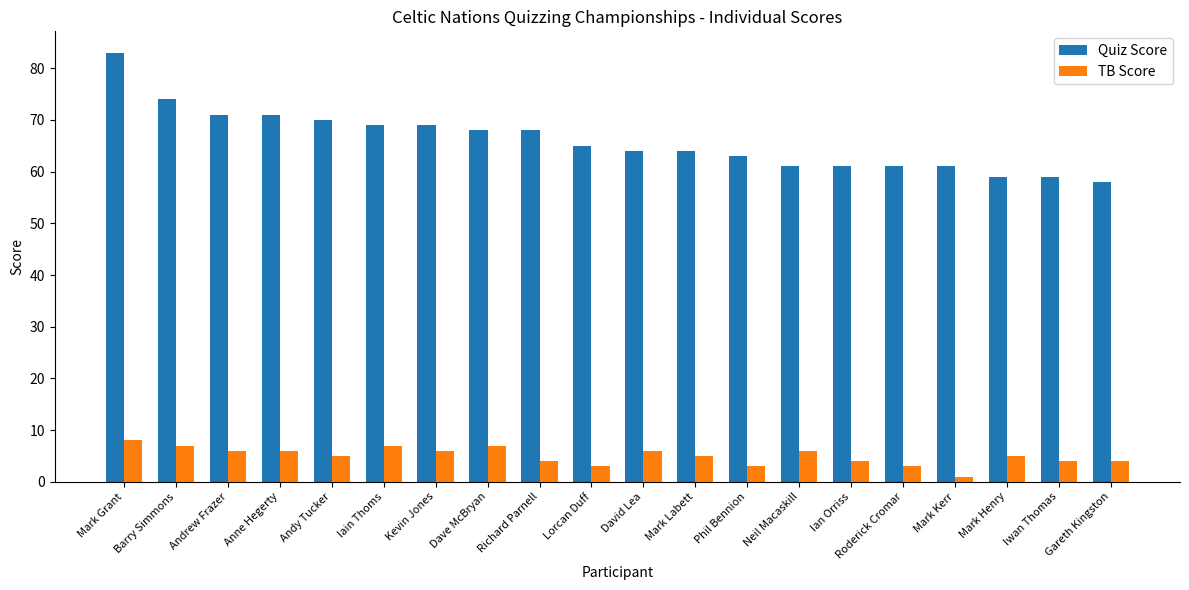

What is the total value across all series at Kevin Jones?

75